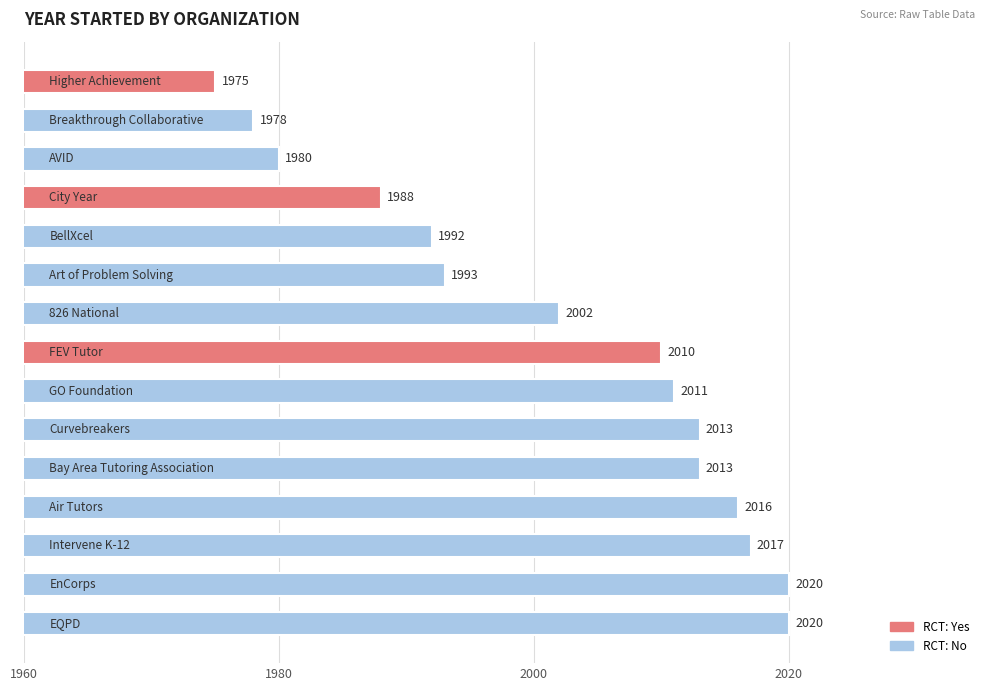

How many data points are less than 2010?

7